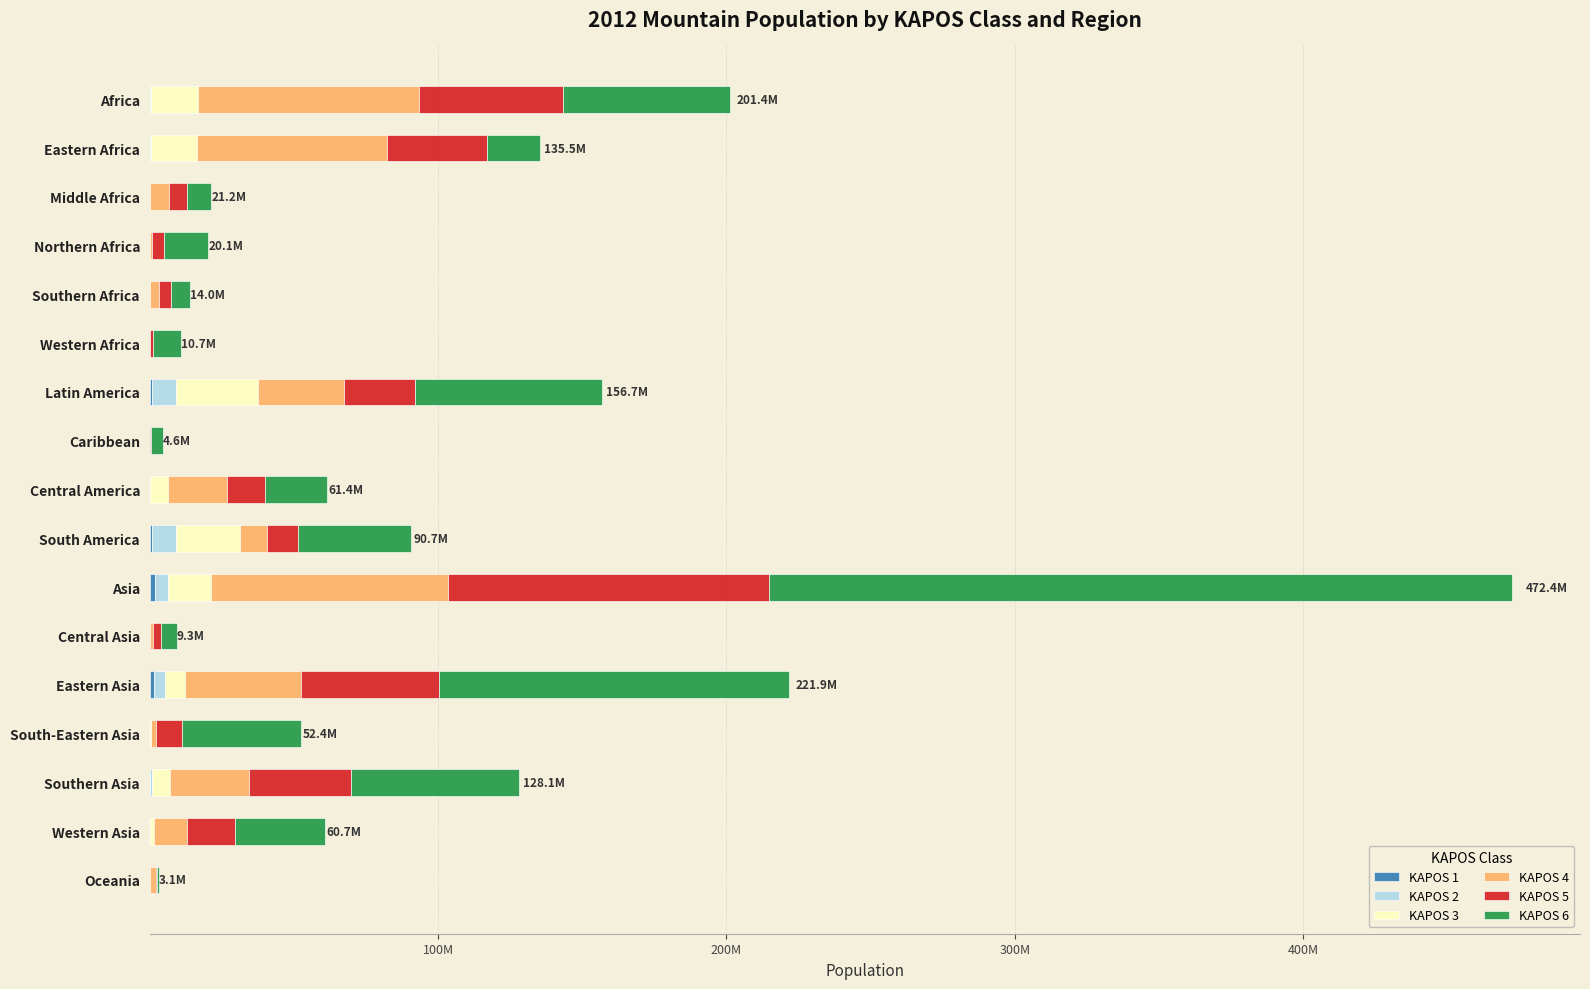

Which series has the largest range (max minus min)?

KAPOS 6